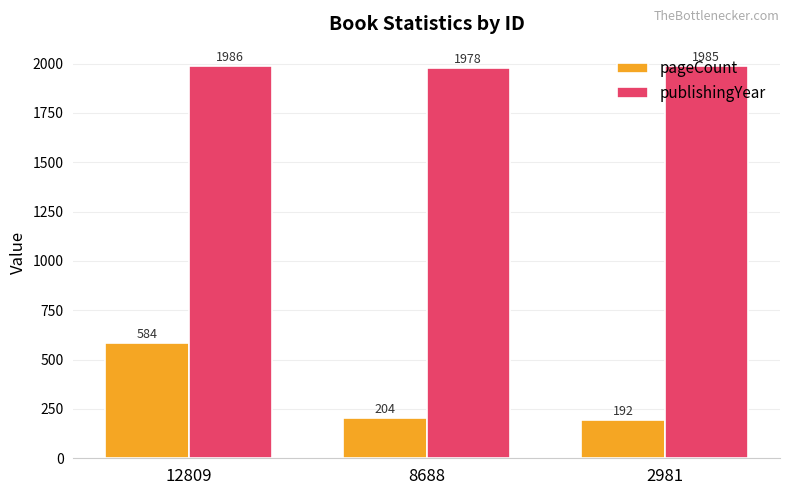

Does the chart contain any negative values?

No